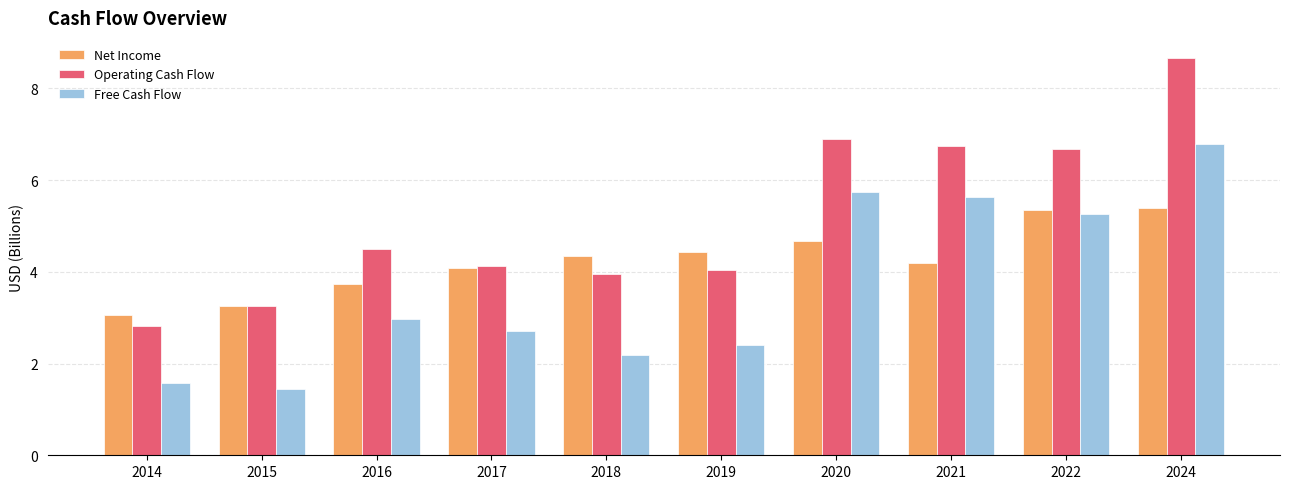

What is the sum of all Operating Cash Flow values?

51.7